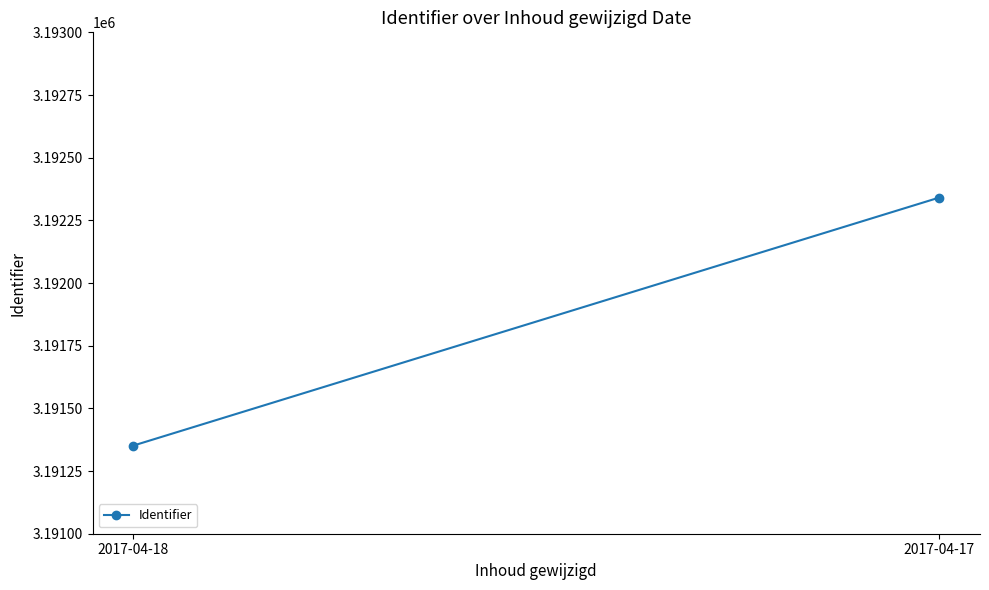

Rank the categories by value from lowest to highest.

2017-04-18, 2017-04-17